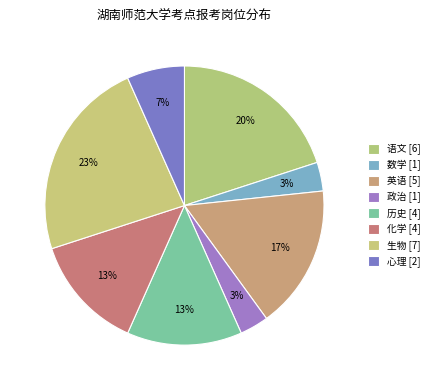

How many segments does this pie chart have?

8